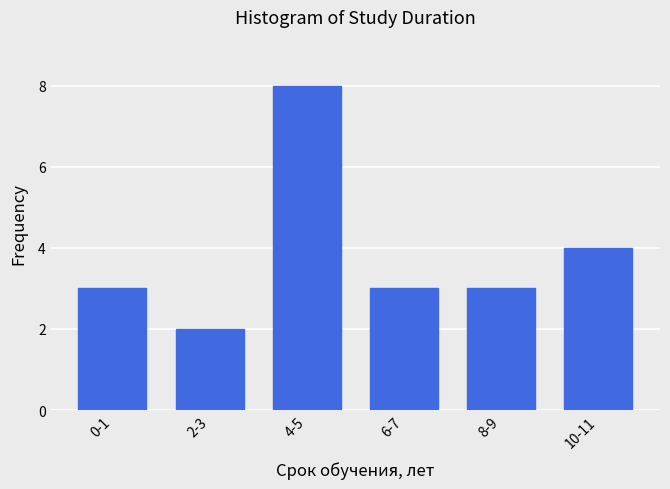

Reading right to left, transcribe all the data shown in this chart.

4	3	3	8	2	3